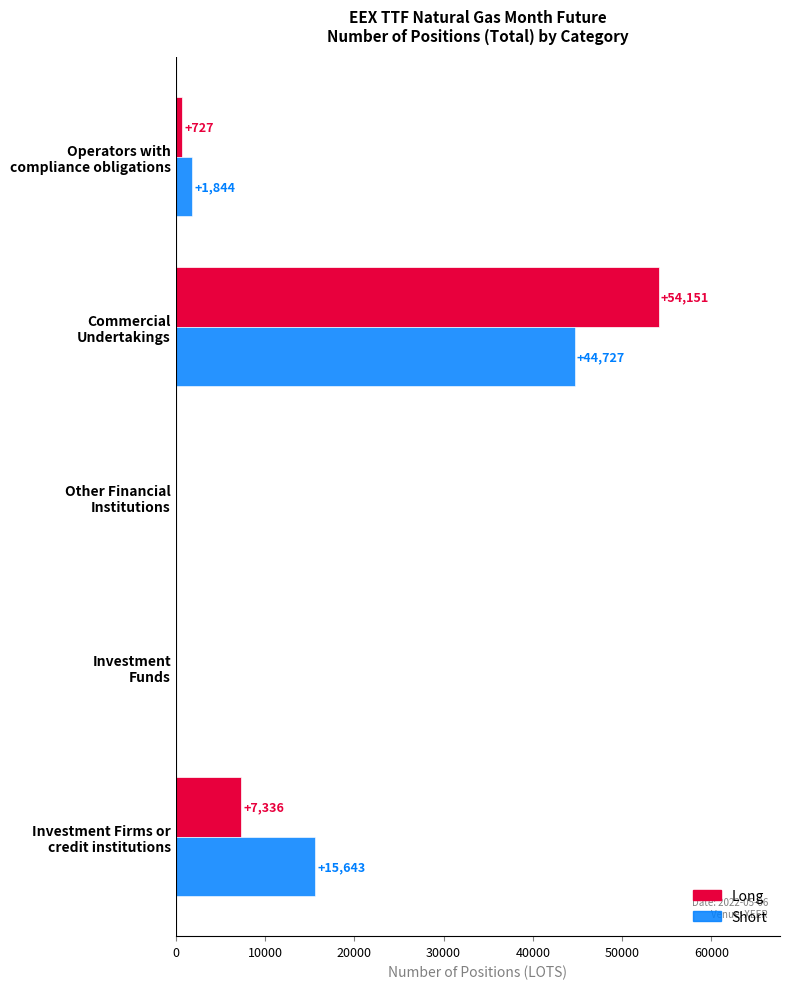

What is the sum of all Short values?

62214